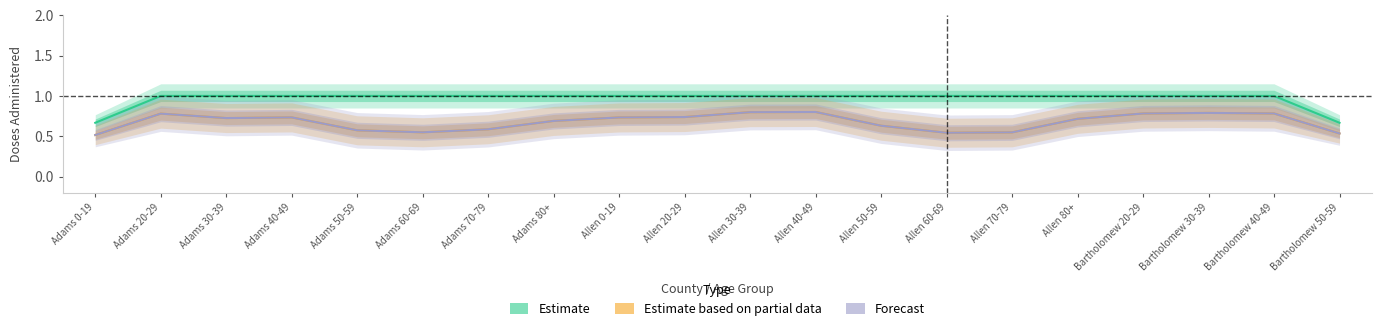

Rank the series at Adams 80+ from lowest to highest value.

Estimate based on partial data, Forecast, Estimate